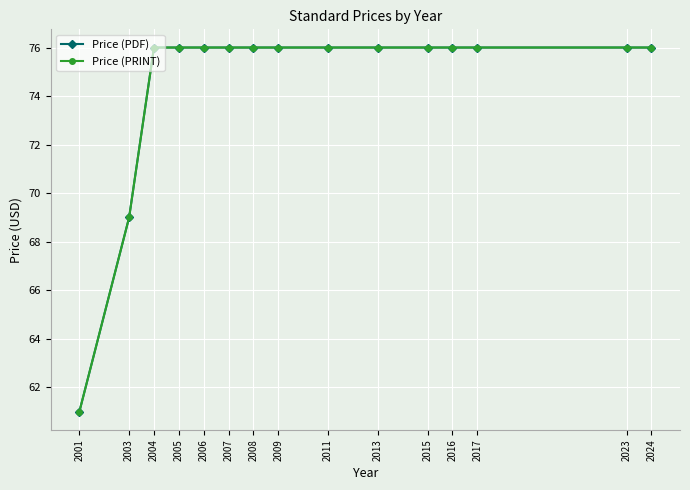

Does the chart have visible grid lines?

Yes